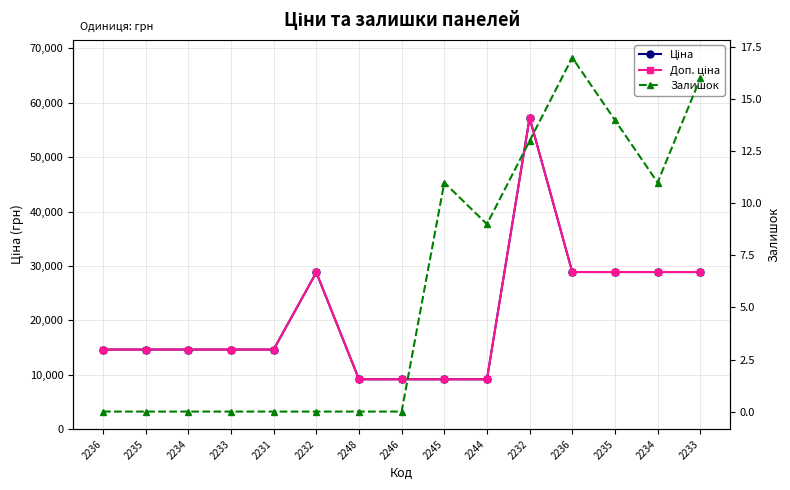

Rank the series at 2233 from lowest to highest value.

Залишок, Ціна, Доп. ціна